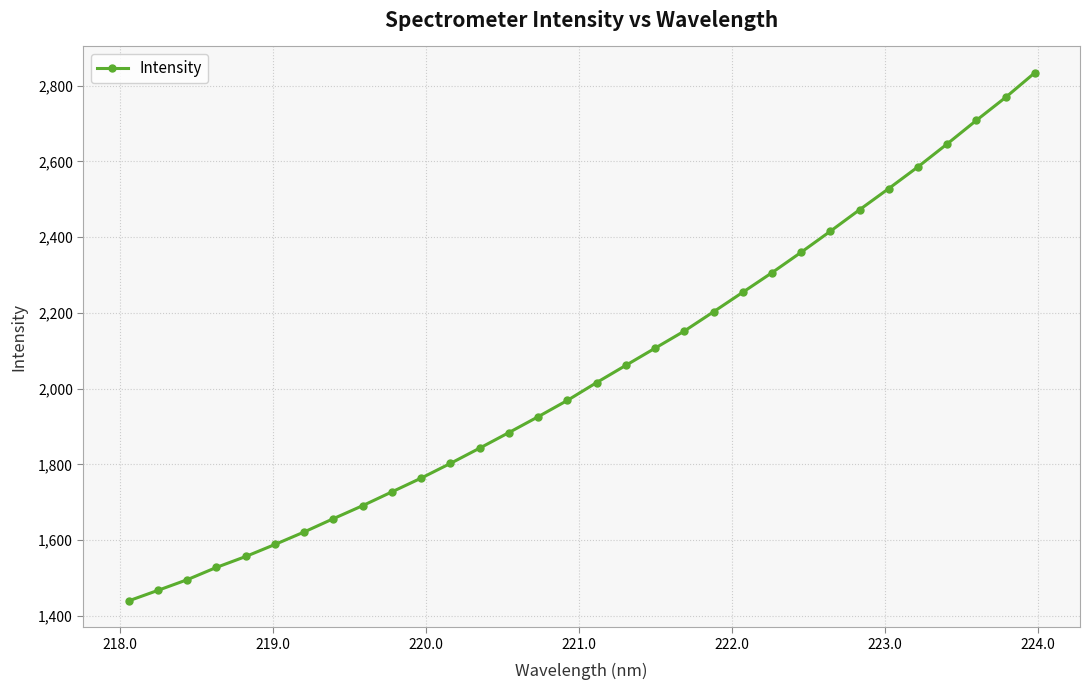

Reading left to right, what are all the values shown in this chart?

1439.7	1467.4	1495.5	1528.0	1556.8	1588.6	1621.6	1656.8	1691.1	1727.5	1763.8	1802.6	1842.9	1884.0	1925.8	1968.9	2015.9	2061.4	2106.7	2151.9	2202.7	2254.2	2305.9	2359.9	2415.4	2472.2	2528.1	2585.4	2645.9	2708.1	2768.6	2833.6